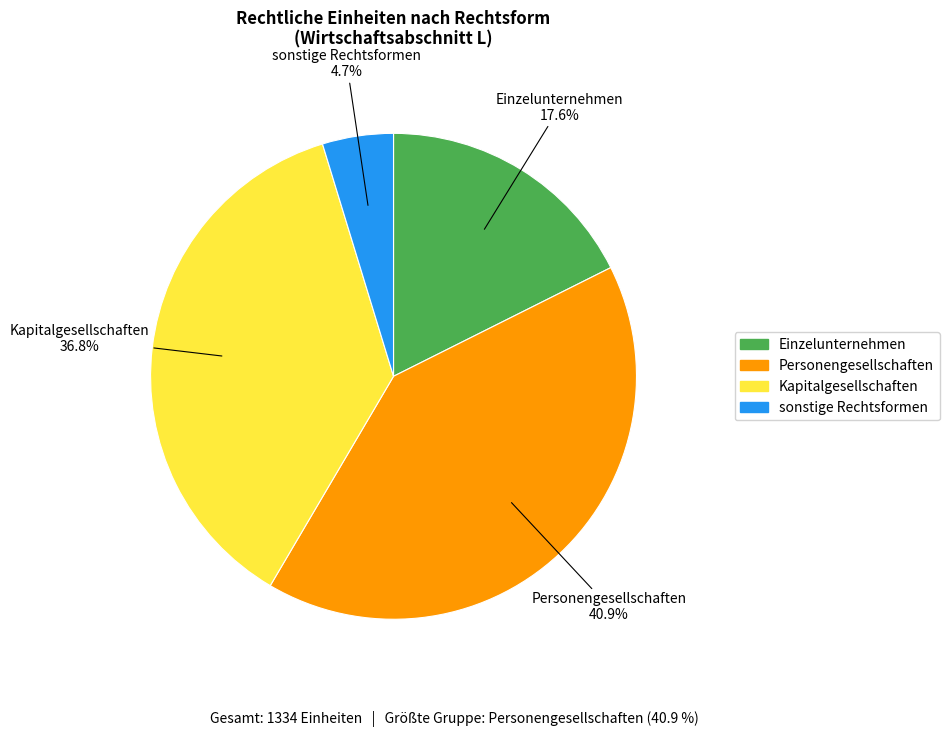

What percentage is the sonstige Rechtsformen slice, to the nearest percent?

5%